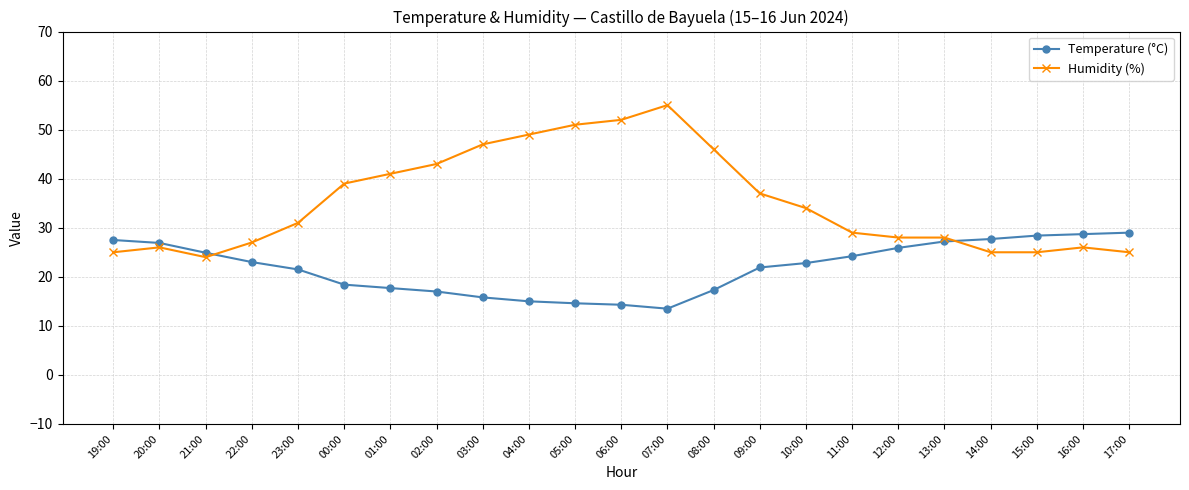

What value does the Humidity (%) series have at 19:00?

25.0